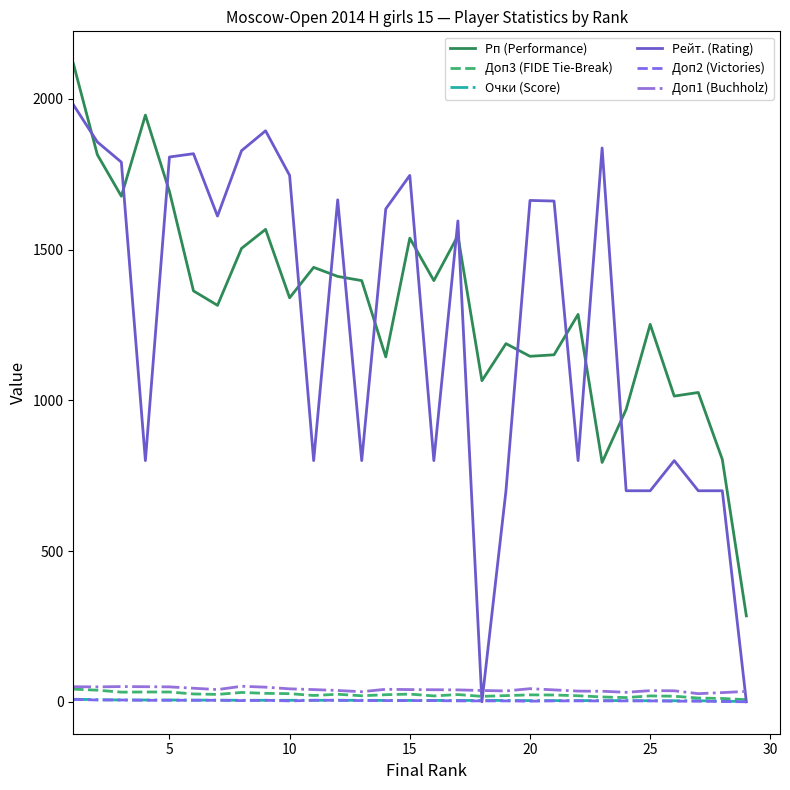

What is the greatest value displayed?

2118.0